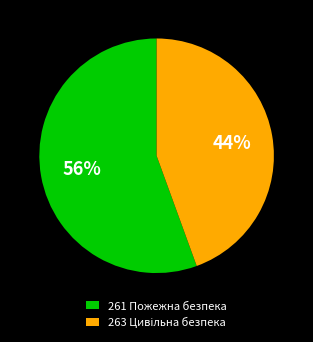

What is the largest slice in the pie chart?

261 Пожежна безпека